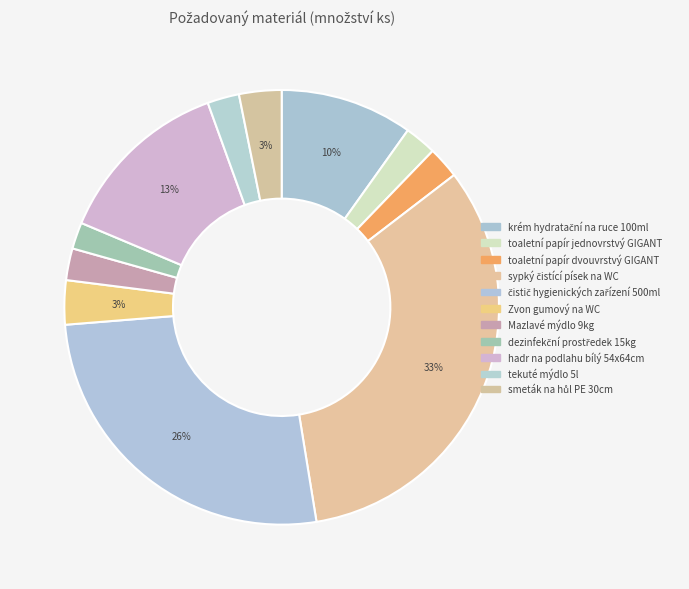

How many slices are in this pie chart?

11